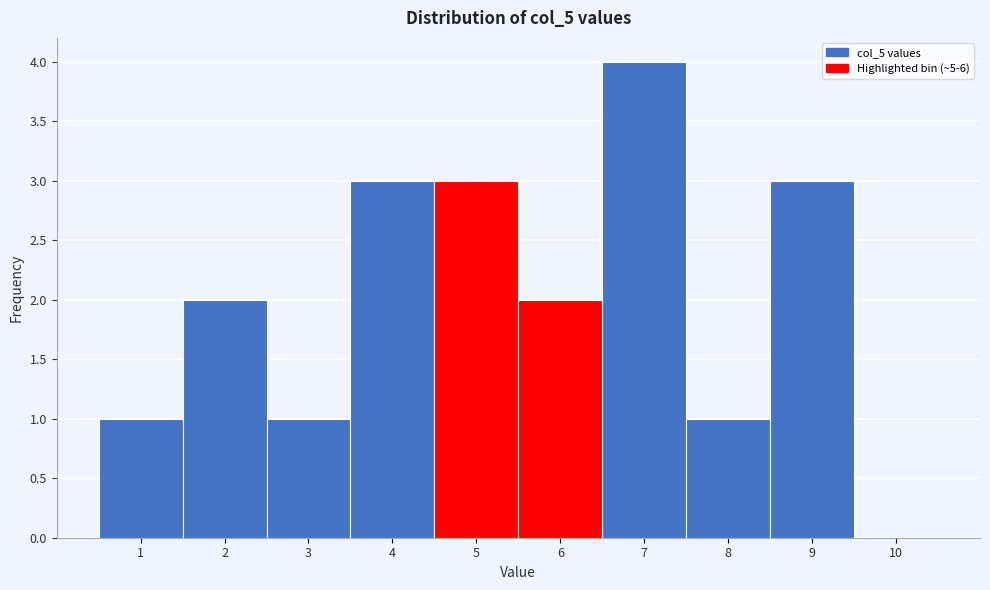

What is the height of the bar covering 3.5 to 4.5 on the x-axis? The values are not printed on the chart, so give them approximately, as read against the axis.

3